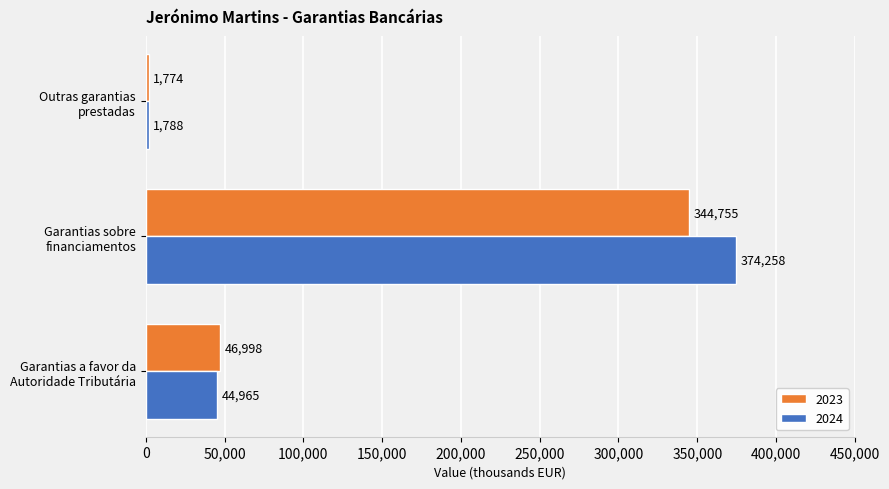

The 2024 series shows 1788 at Outras garantias
prestadas. True or false?

True